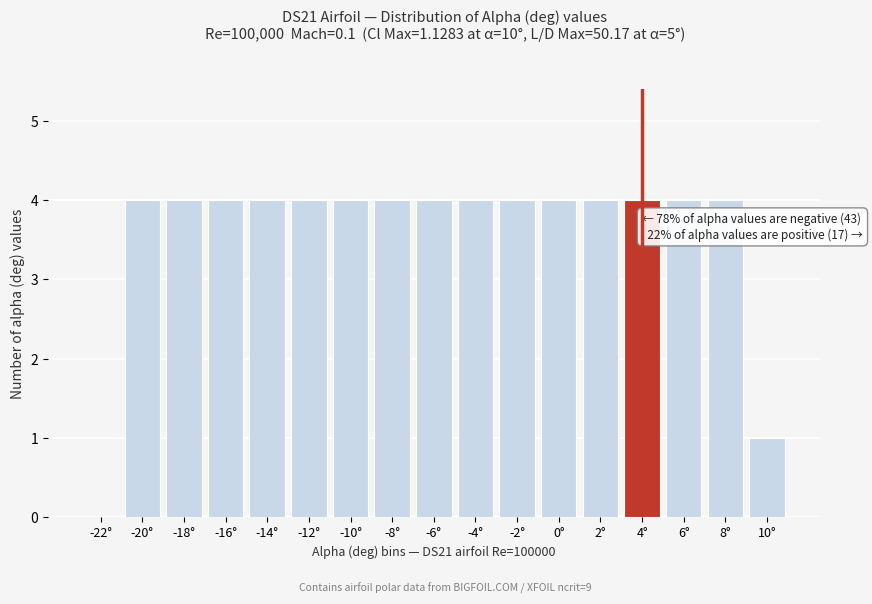

Reading left to right, transcribe all the data shown in this chart.

-22°=0	-20°=4	-18°=4	-16°=4	-14°=4	-12°=4	-10°=4	-8°=4	-6°=4	-4°=4	-2°=4	0°=4	2°=4	4°=4	6°=4	8°=4	10°=1